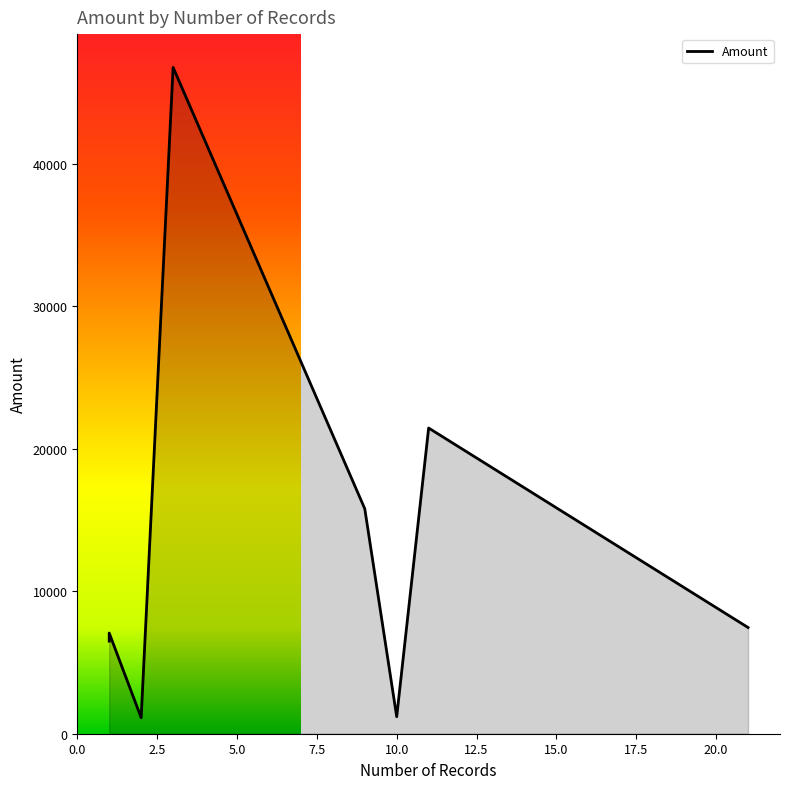

The value at 1 is 10756.2. True or false?

False